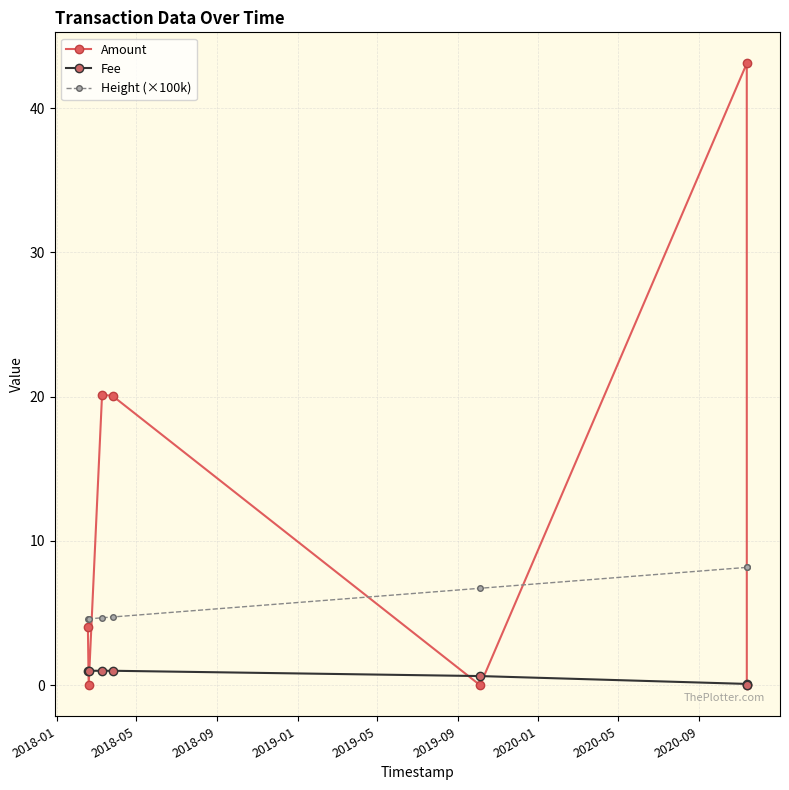

Which series has the widest spread of values?

Amount